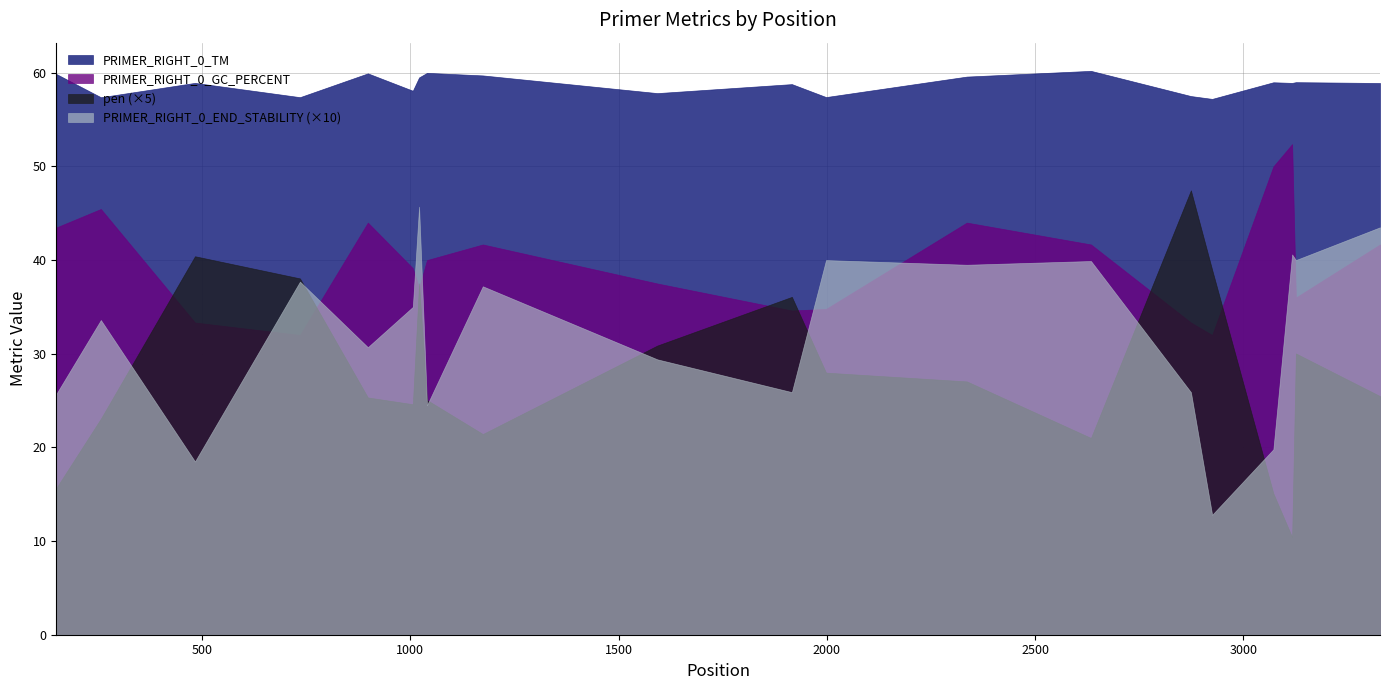

In PRIMER_RIGHT_0_TM, how many points are lower than both neighbors (excluding endpoints)?

7